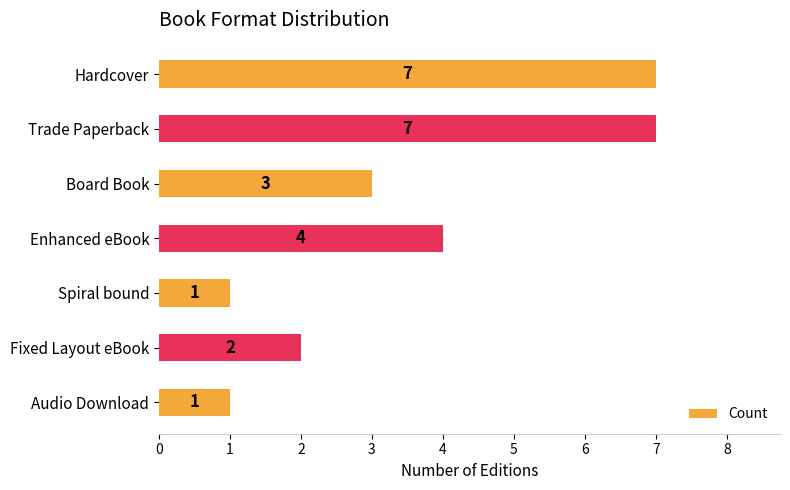

The value at Trade Paperback is 7. True or false?

True